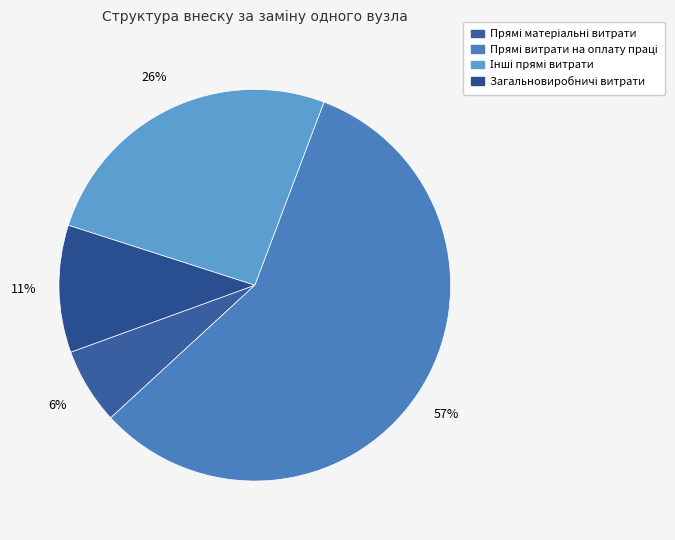

To the nearest percent, what percentage of the pie is Загальновиробничі витрати?

11%